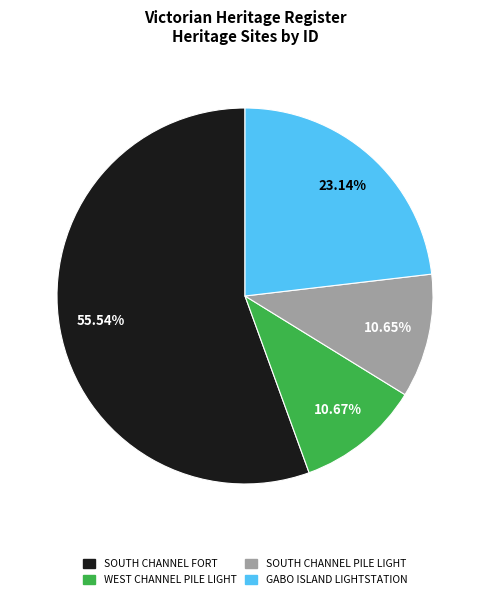

What percentage do SOUTH CHANNEL PILE LIGHT and WEST CHANNEL PILE LIGHT together represent?

21.3%